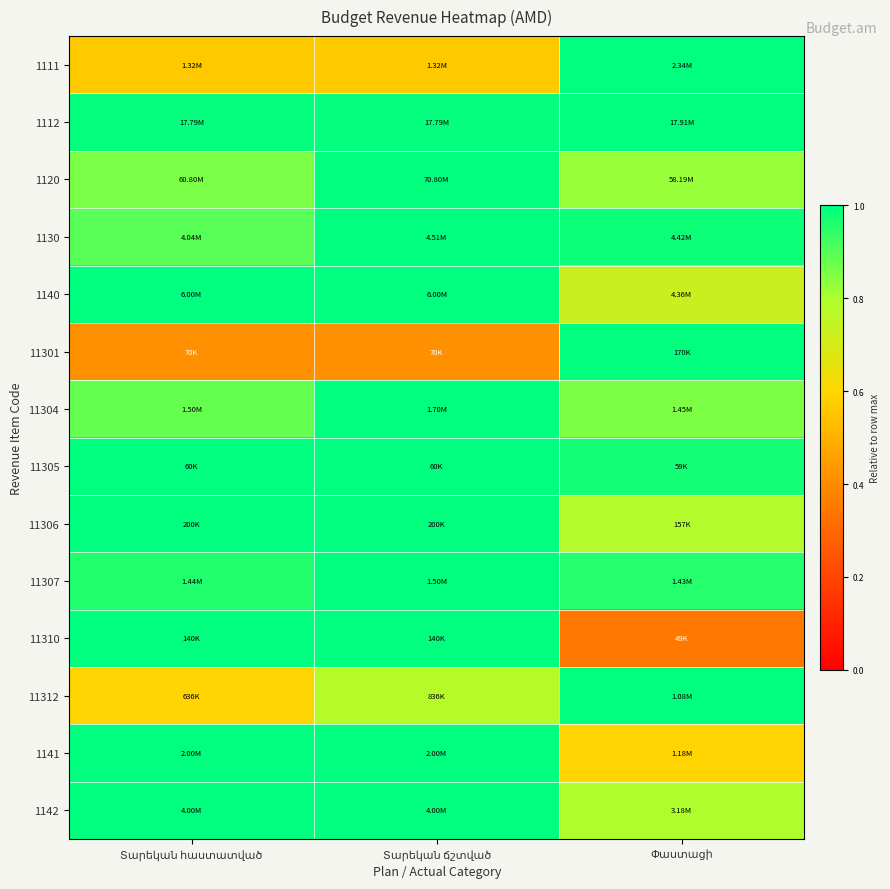

Reading left to right, transcribe all the data shown in this chart.

1111: Տարեկան հաստատված=0.6	Տարեկան ճշտված=0.6	Փաստացի=1.0
1112: Տարեկան հաստատված=1.0	Տարեկան ճշտված=1.0	Փաստացի=1.0
1120: Տարեկան հաստատված=0.9	Տարեկան ճշտված=1.0	Փաստացի=0.8
1130: Տարեկան հաստատված=0.9	Տարեկան ճշտված=1.0	Փաստացի=1.0
1140: Տարեկան հաստատված=1.0	Տարեկան ճշտված=1.0	Փաստացի=0.7
11301: Տարեկան հաստատված=0.4	Տարեկան ճշտված=0.4	Փաստացի=1.0
11304: Տարեկան հաստատված=0.9	Տարեկան ճշտված=1.0	Փաստացի=0.9
11305: Տարեկան հաստատված=1.0	Տարեկան ճշտված=1.0	Փաստացի=1.0
11306: Տարեկան հաստատված=1.0	Տարեկան ճշտված=1.0	Փաստացի=0.8
11307: Տարեկան հաստատված=1.0	Տարեկան ճշտված=1.0	Փաստացի=1.0
11310: Տարեկան հաստատված=1.0	Տարեկան ճշտված=1.0	Փաստացի=0.4
11312: Տարեկան հաստատված=0.6	Տարեկան ճշտված=0.8	Փաստացի=1.0
1141: Տարեկան հաստատված=1.0	Տարեկան ճշտված=1.0	Փաստացի=0.6
1142: Տարեկան հաստատված=1.0	Տարեկան ճշտված=1.0	Փաստացի=0.8